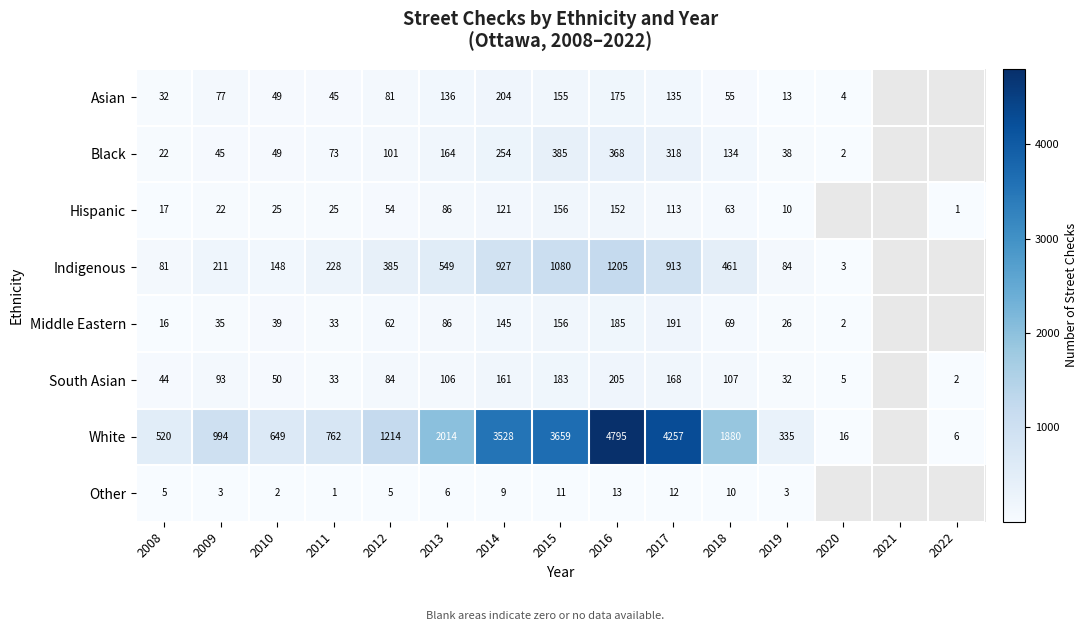

Is the value of Indigenous at 2011 greater than the value of Black at 2018?

Yes